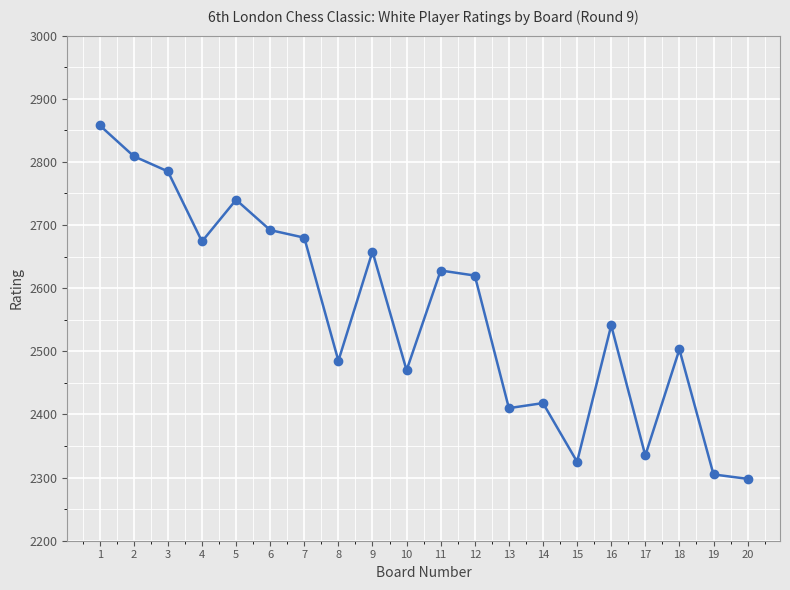

Count the number of categories in the chart.

20